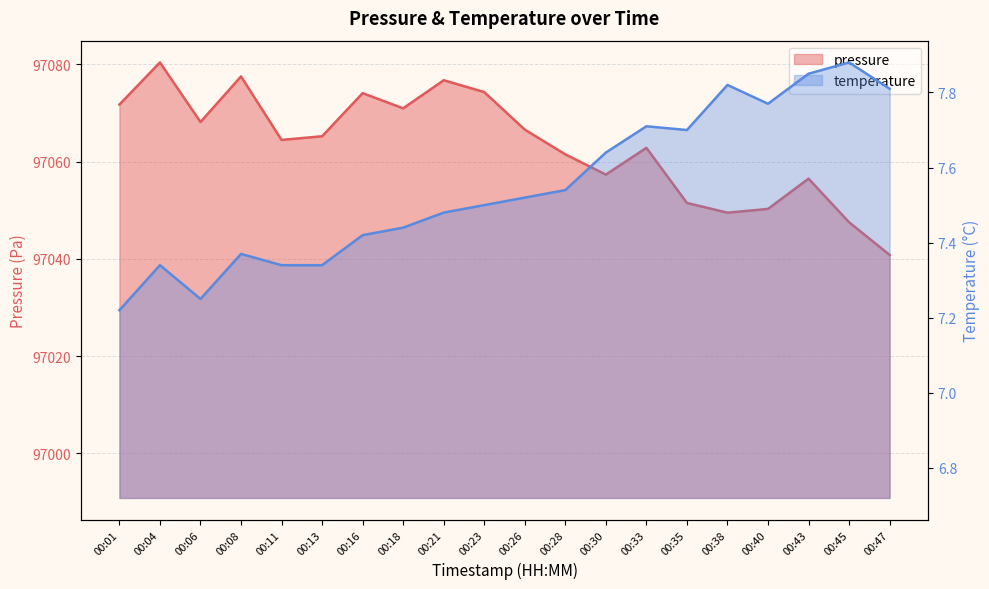

What is the value of the pressure point at the 2nd from the left?

97080.4